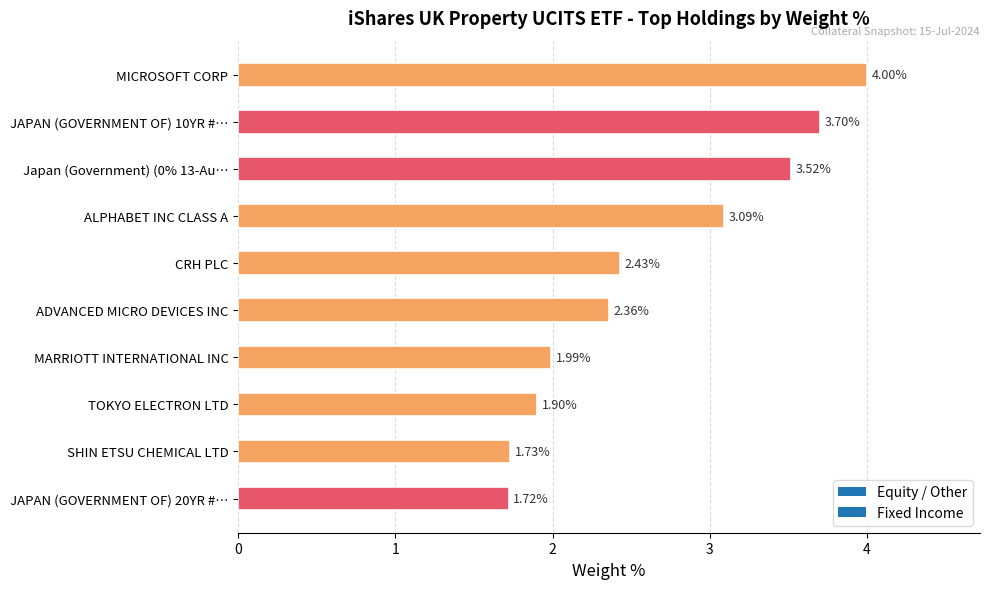

What is the sum of all values?

26.4